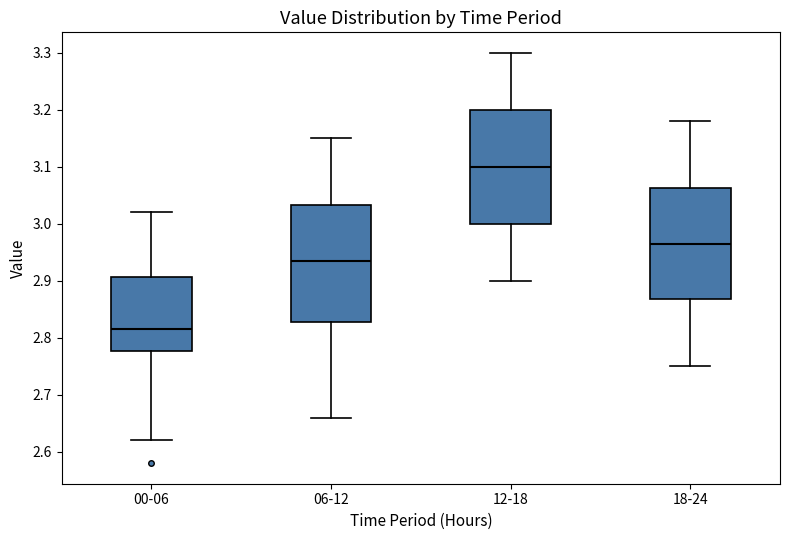

Reading left to right, transcribe this box plot: for each box, give where its median line is, the range the box spans, and where its two whiskers end, as read against the y-axis. The values are not printed on the chart, so give them approximately, as read against the axis.

00-06: median 2.82, box 2.78 to 2.91, whiskers 2.62 to 3.02
06-12: median 2.94, box 2.83 to 3.03, whiskers 2.66 to 3.15
12-18: median 3.10, box 3.00 to 3.20, whiskers 2.90 to 3.30
18-24: median 2.97, box 2.87 to 3.06, whiskers 2.75 to 3.18